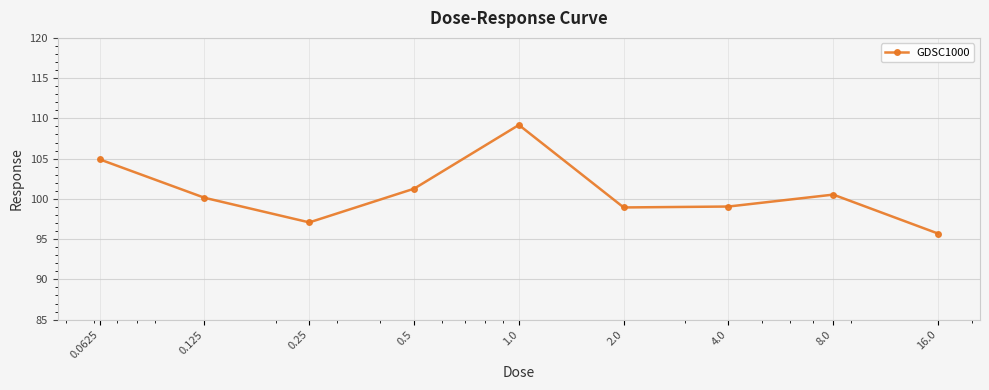

What is the average value?

100.8